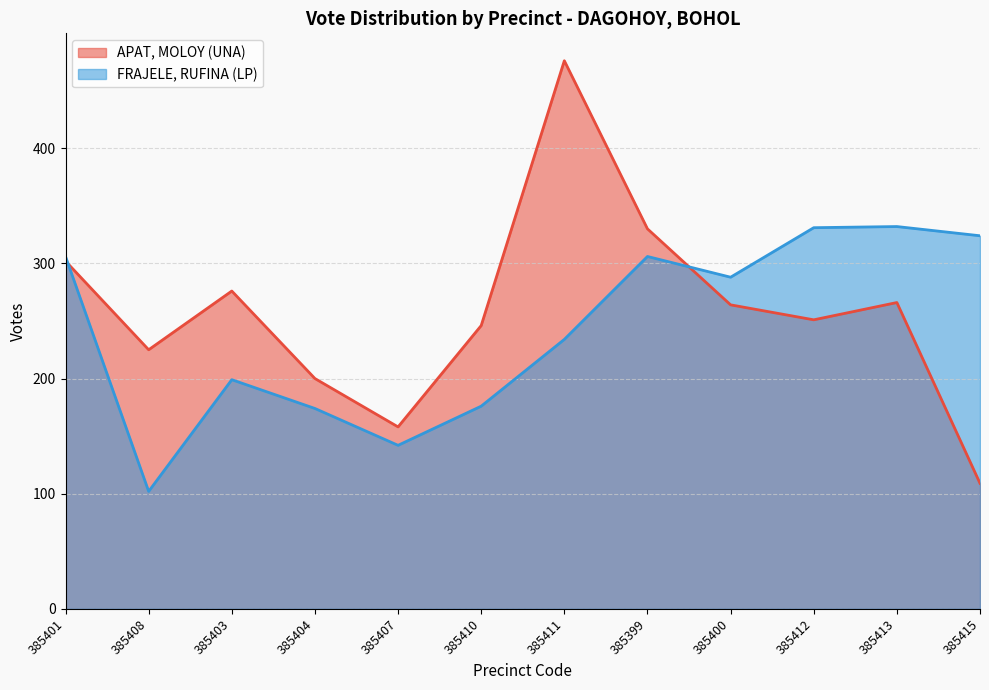

Rank the series by their average value, from highest to lowest.

APAT, MOLOY (UNA), FRAJELE, RUFINA (LP)